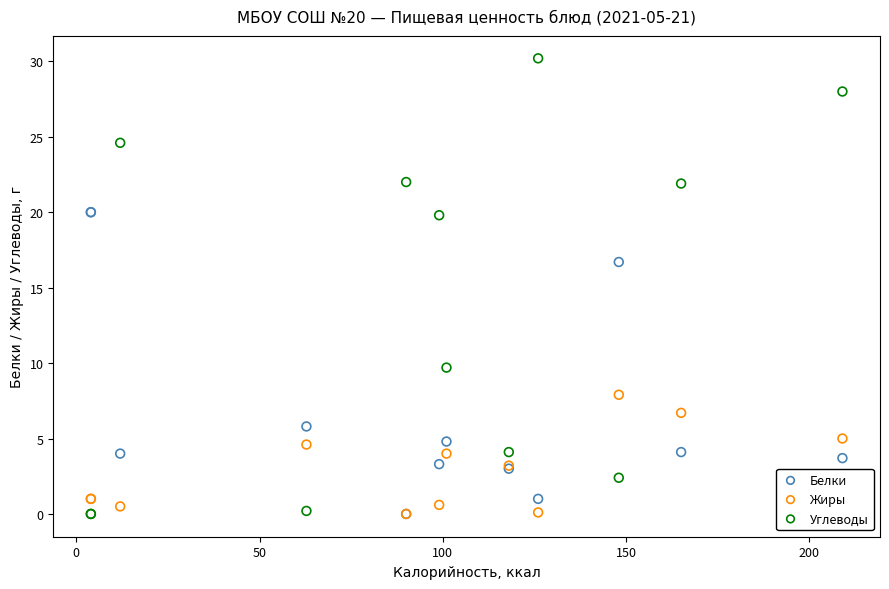

In the Углеводы series, what Y value is closest to 15?

19.8